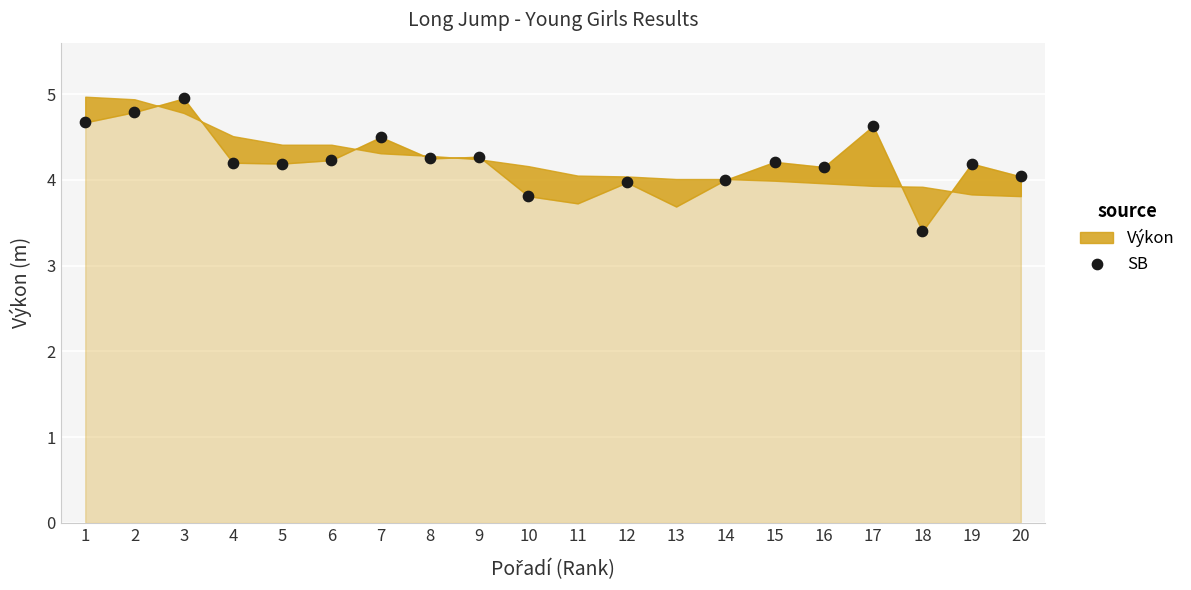

How many points are shown in the scatter plot?

18